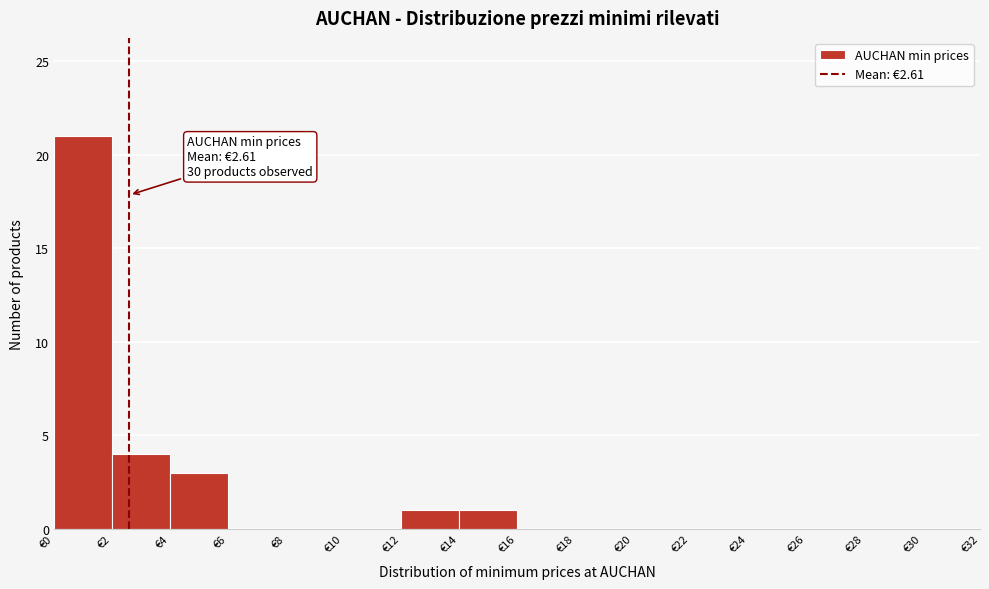

Over which range of the x-axis is the bar tallest?

0 to 2